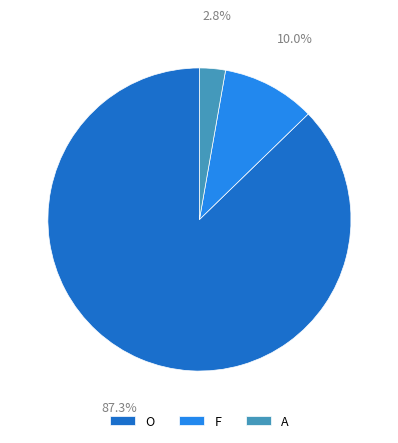

Combined, do O and F account for over 50%?

Yes